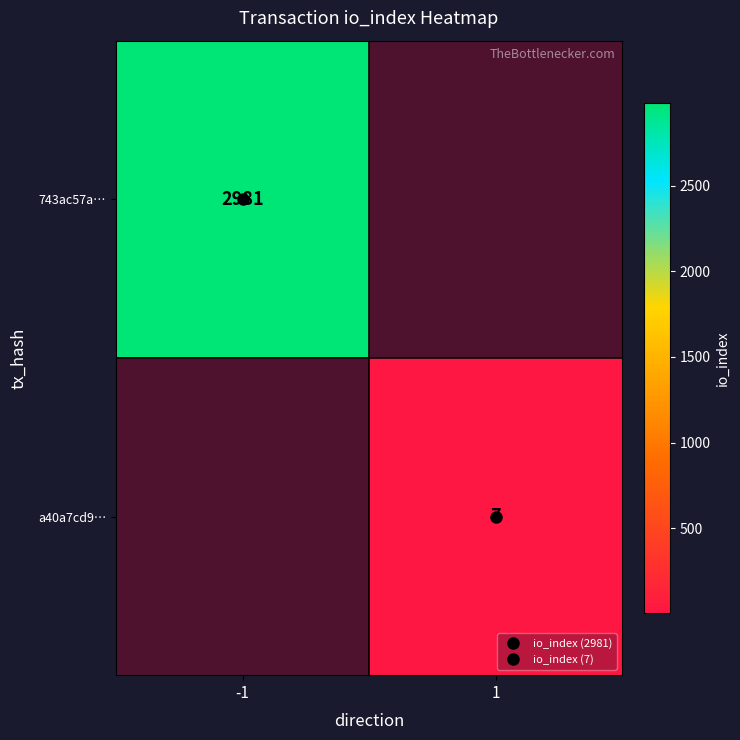

What is the greatest value displayed?

2981.0